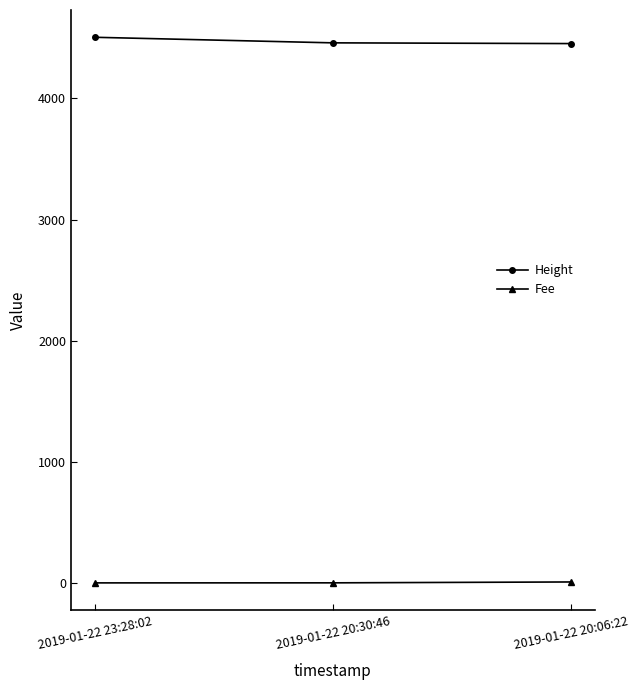

Which series has the largest total across all categories?

Height